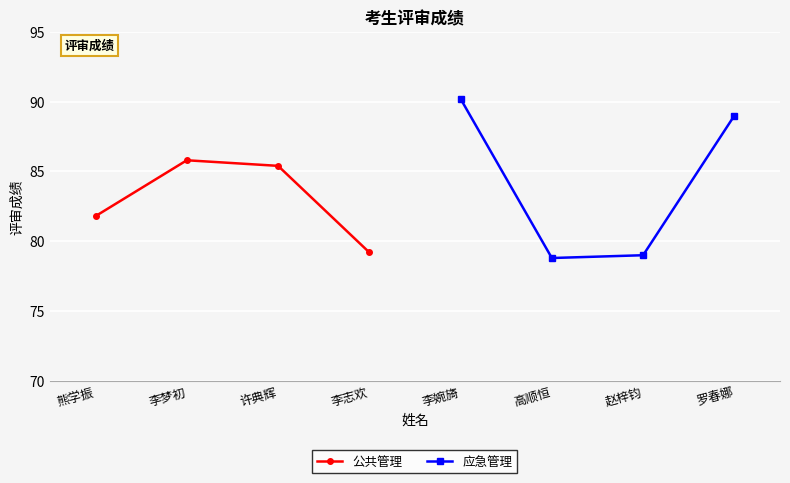

What is the difference between the maximum and second lowest values in the 应急管理 series?

11.2